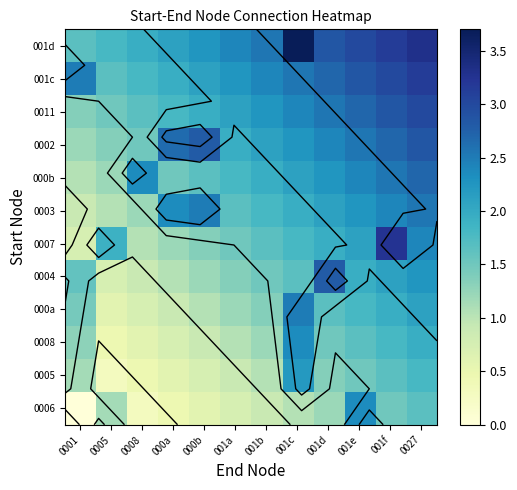

Rank the series by their maximum value, from highest to lowest.

001d, 0007, 001c, 0011, 0002, 0004, 000b, 0003, 000a, 0006, 0008, 0005